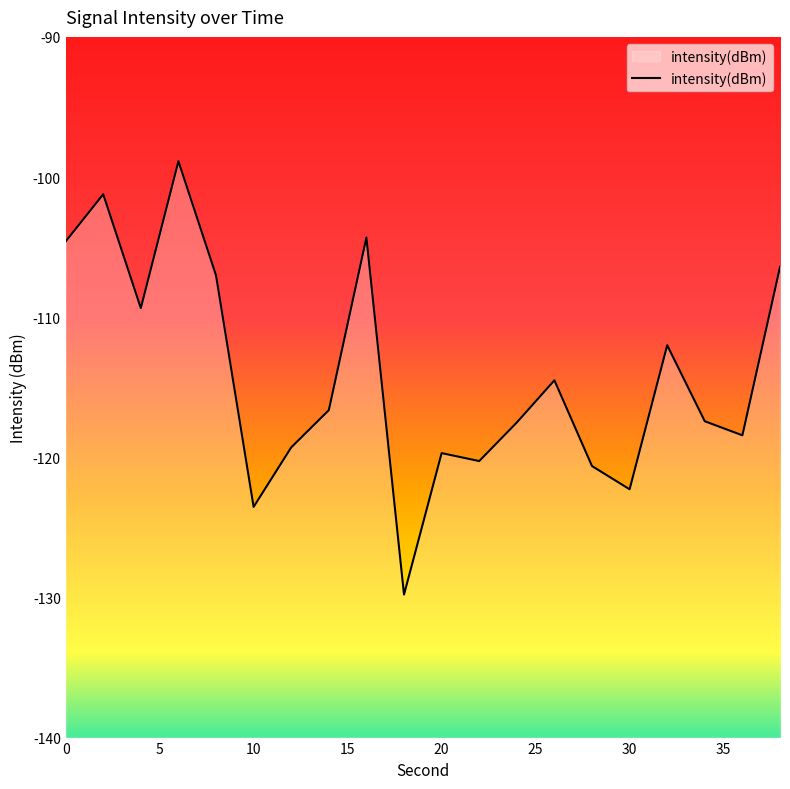

True or false: the data has more than 2 interior local peaks.

True